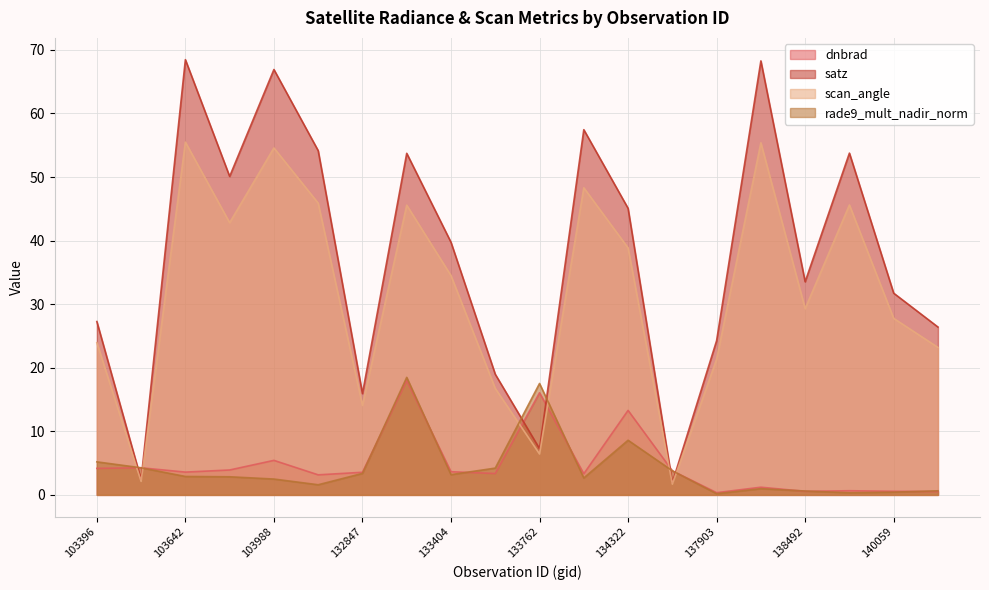

Reading left to right, transcribe all the data shown in this chart.

dnbrad: 4.2	4.3	3.6	3.9	5.4	3.2	3.6	18.0	3.6	3.4	16.1	3.3	13.3	3.8	0.3	1.2	0.6	0.7	0.6	0.5
satz: 27.3	2.4	68.5	50.1	66.9	54.2	15.9	53.7	39.7	19.0	7.3	57.5	45.1	1.9	24.3	68.3	33.5	53.8	31.7	26.4
scan_angle: 23.9	2.1	55.5	42.8	54.6	45.9	14.1	45.6	34.5	16.7	6.4	48.3	38.9	1.7	21.3	55.4	29.3	45.6	27.8	23.2
rade9_mult_nadir_norm: 5.2	4.3	2.9	2.8	2.5	1.6	3.4	18.5	3.2	4.2	17.5	2.7	8.6	3.8	0.2	1.0	0.6	0.3	0.4	0.6